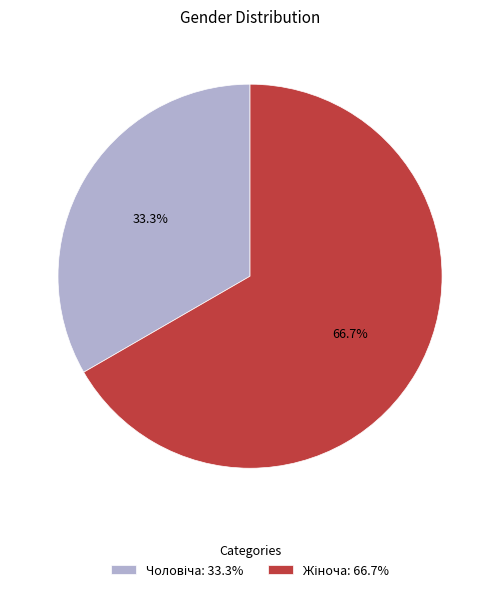

Which slice represents more than half of the pie?

Жіноча